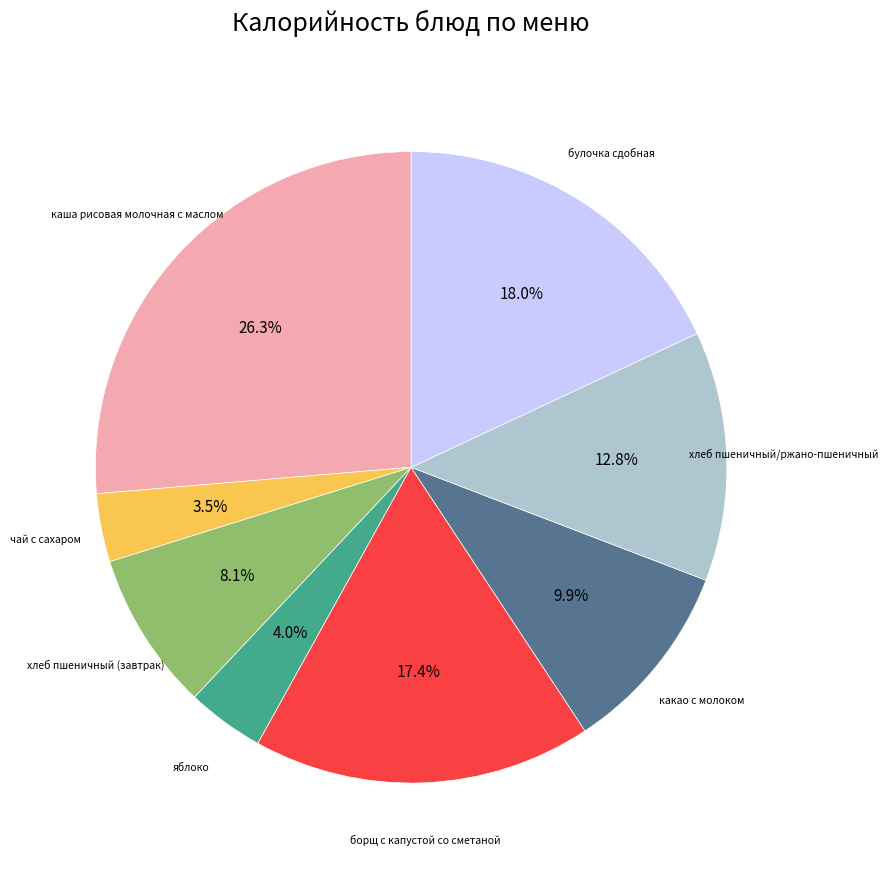

What is the largest slice in the pie chart?

каша рисовая молочная с маслом